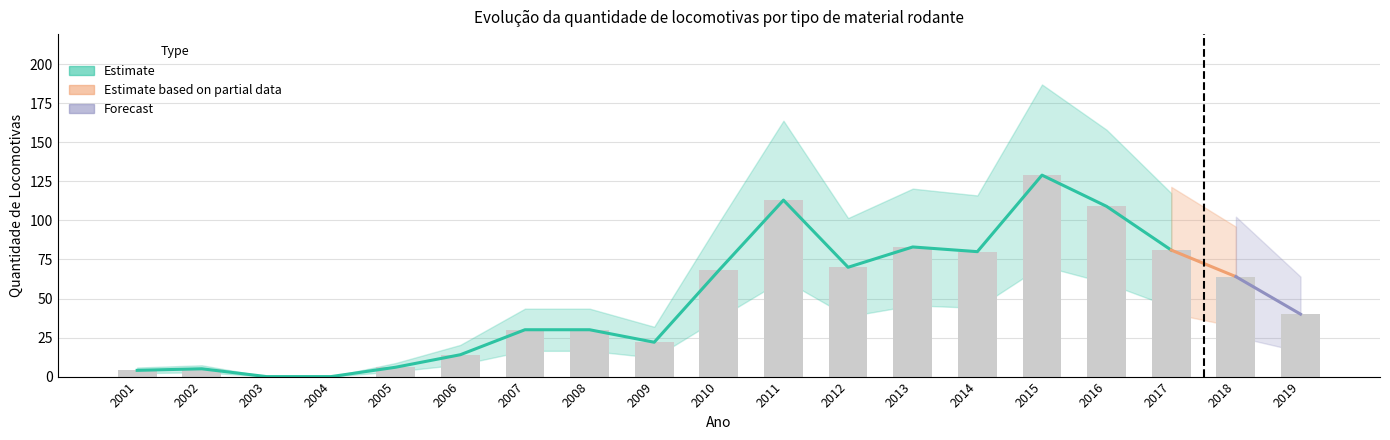

True or false: the data shows 39 at 2010.

False